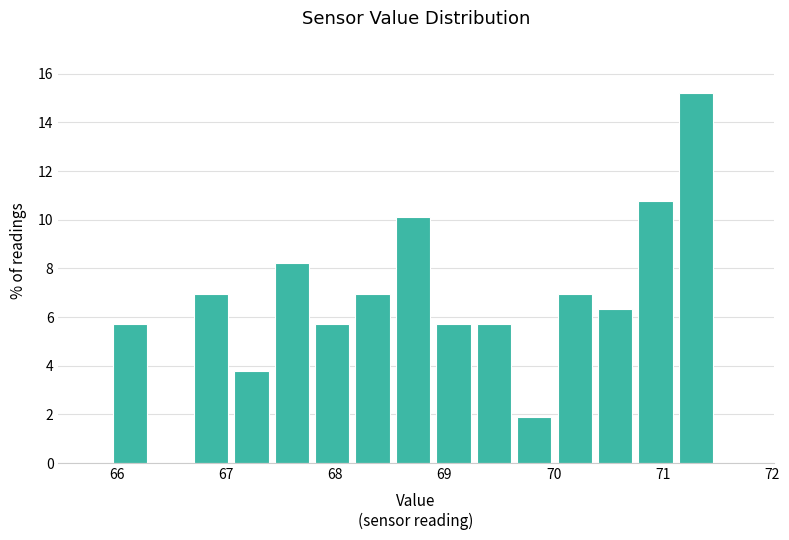

Around what value on the x-axis is the tallest bar? Give the approximate position of its centre, as read against the axis.

71.3